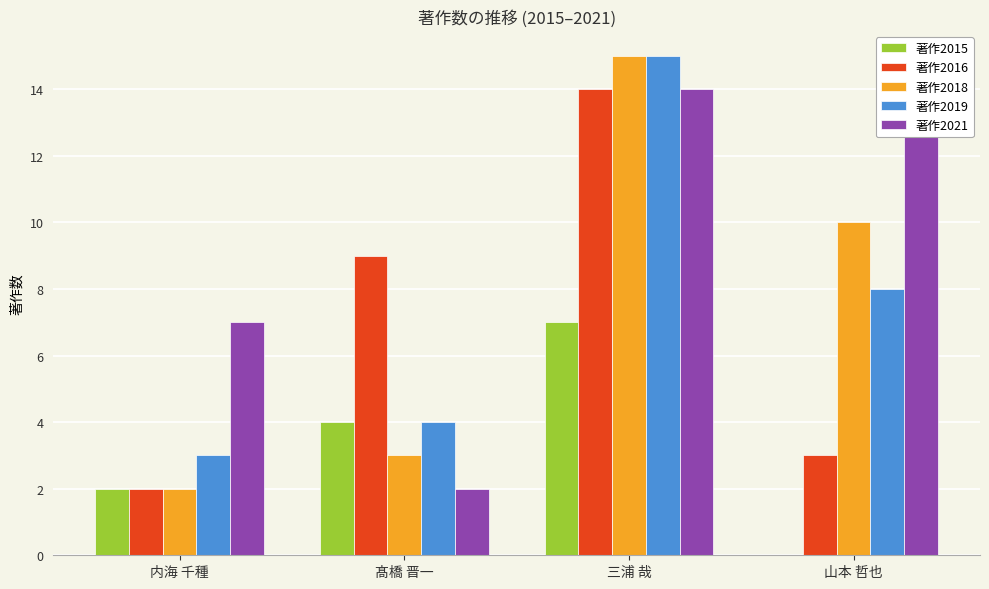

Is the value of 著作2019 at 山本 哲也 greater than the value of 著作2016 at 山本 哲也?

Yes